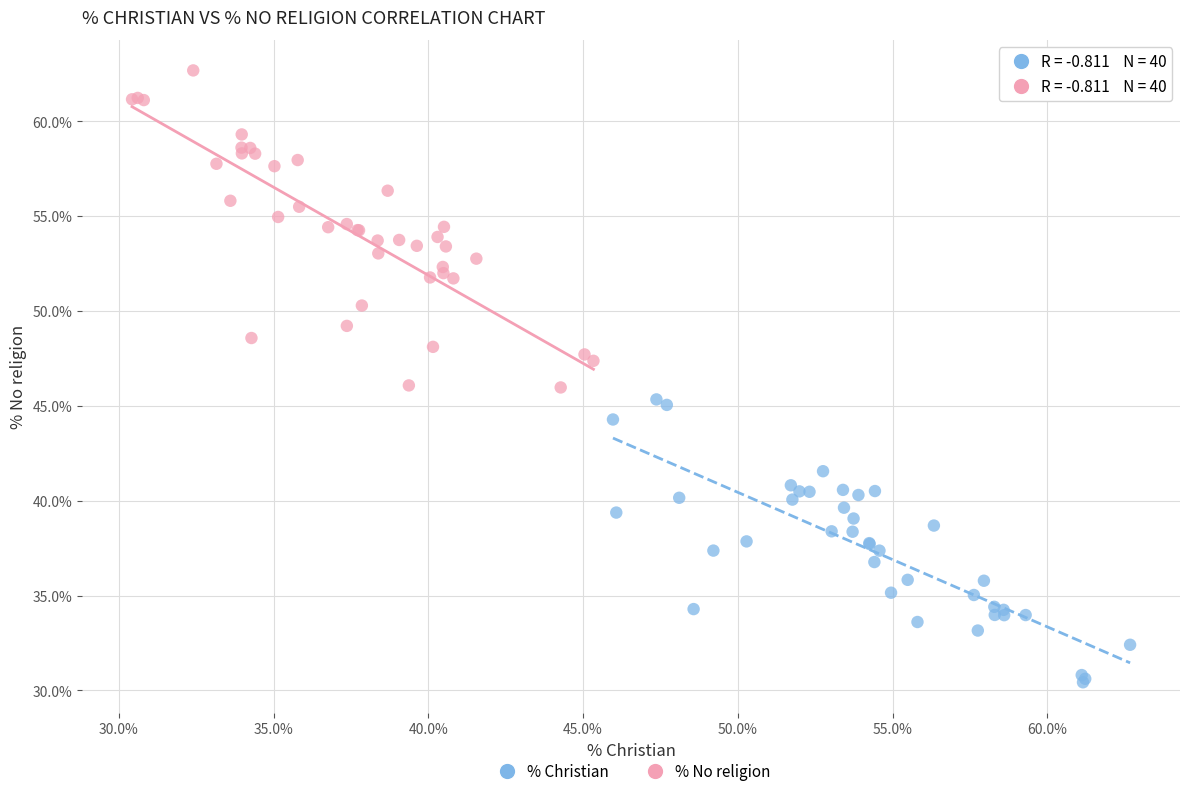

Which series reaches the minimum Y coordinate?

% Christian